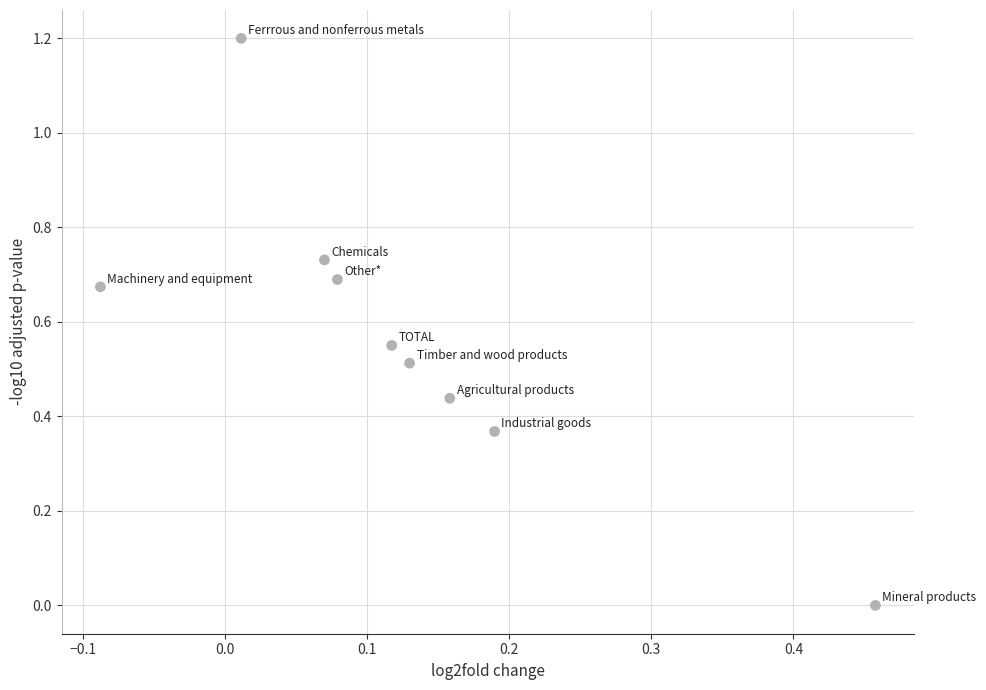

What is the range of X values (max minus min)?

0.5